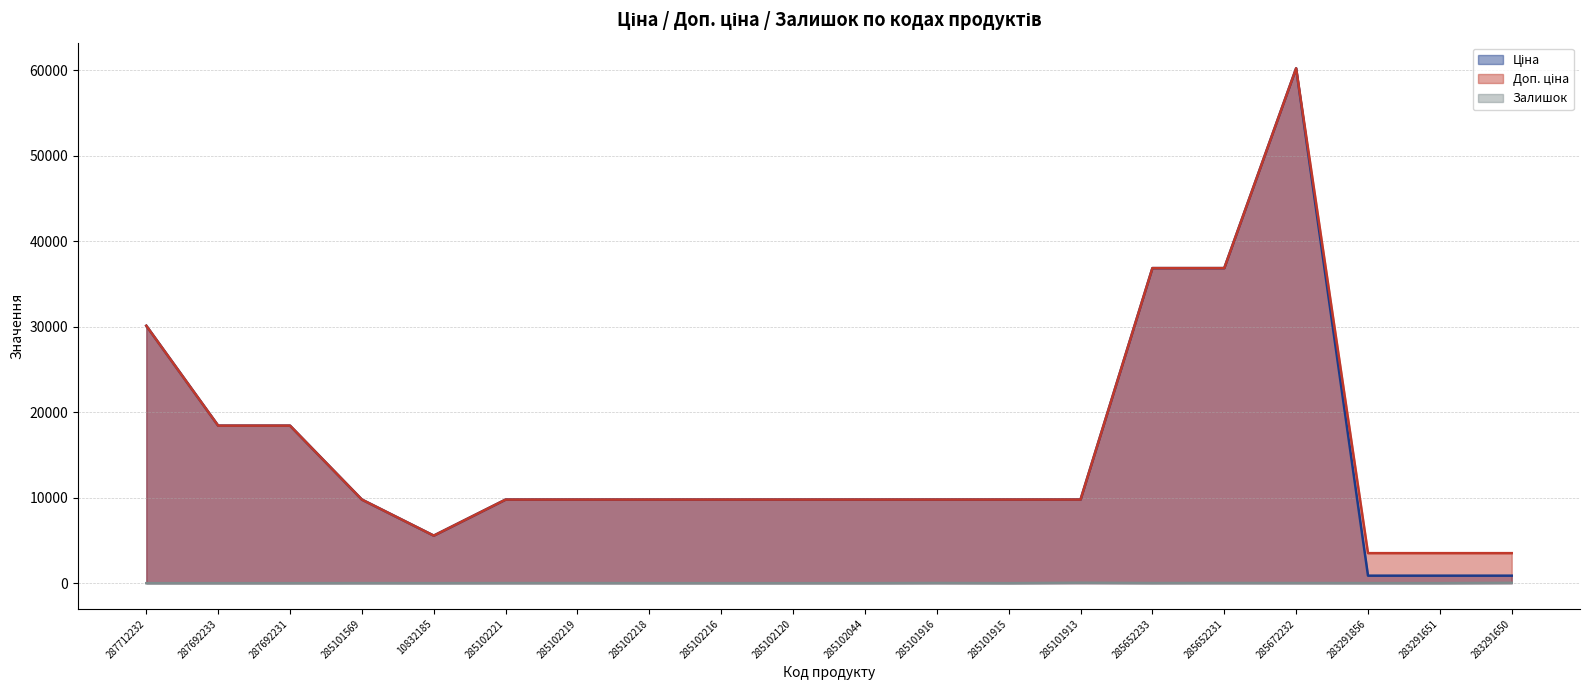

Which label corresponds to the largest value in the chart?

285672232